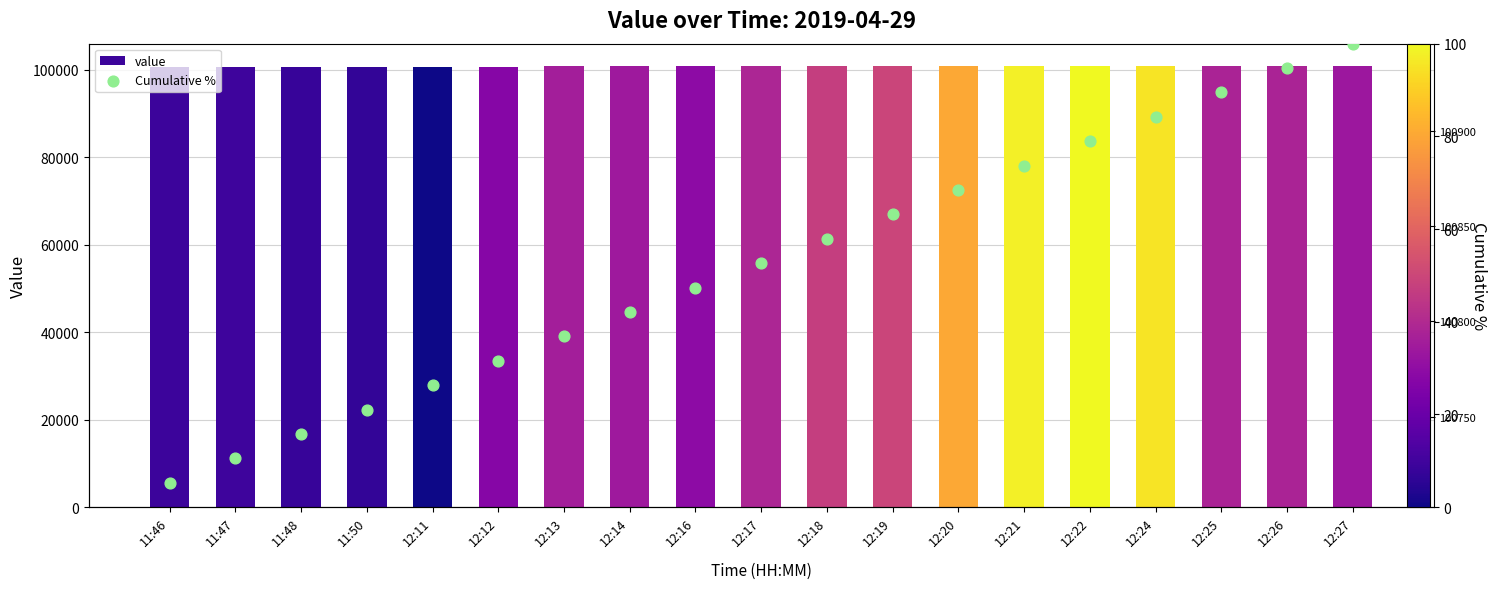

Which series has the largest Y range (max minus min)?

value